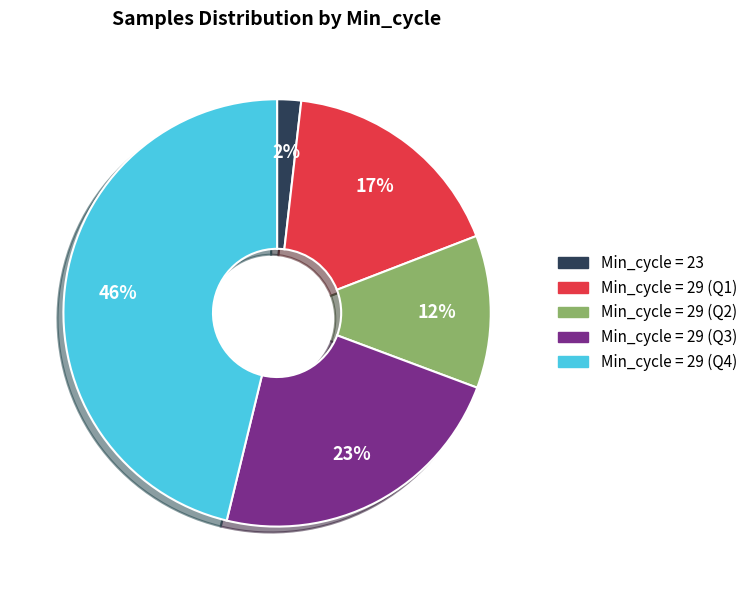

To the nearest percent, what is the average slice percentage?

20%